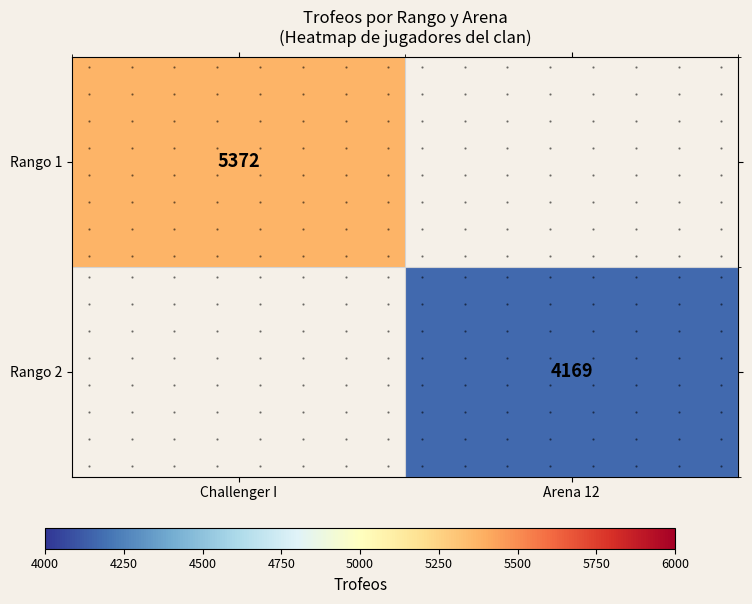

What is the sum of all Rango 2 values?

4169